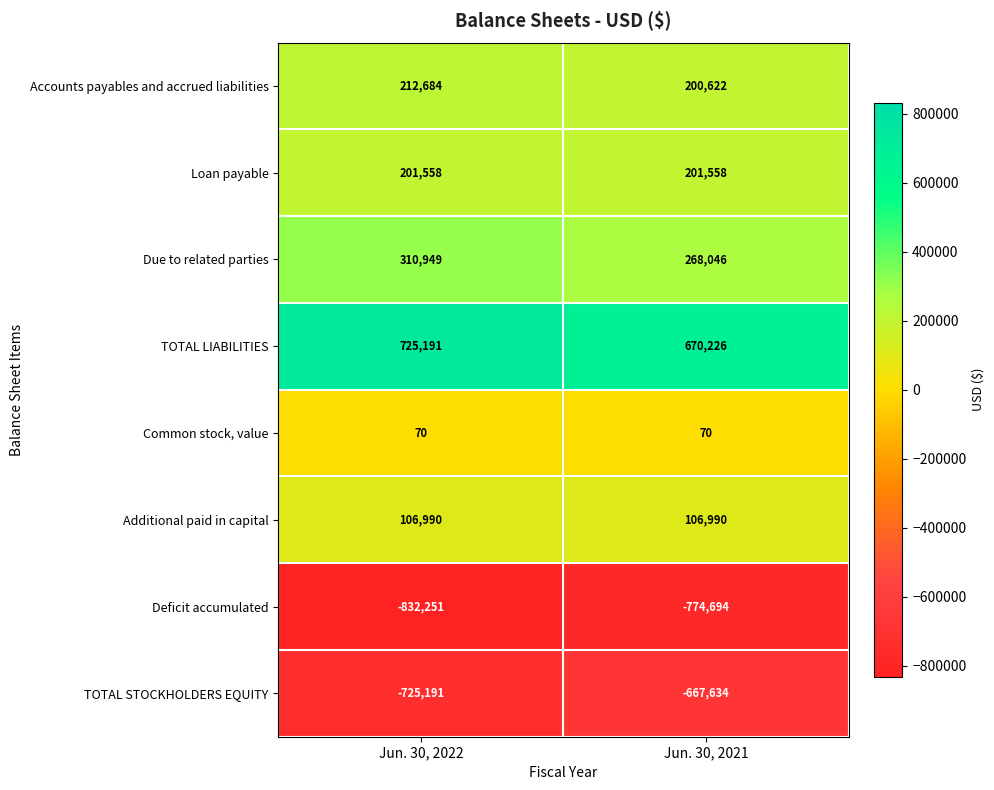

How many distinct data groups are displayed?

8